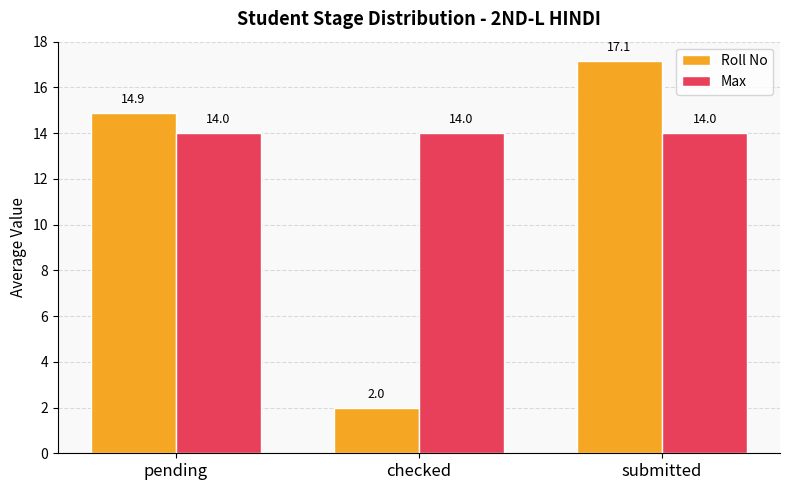

Rank the series by their maximum value, from lowest to highest.

Max, Roll No